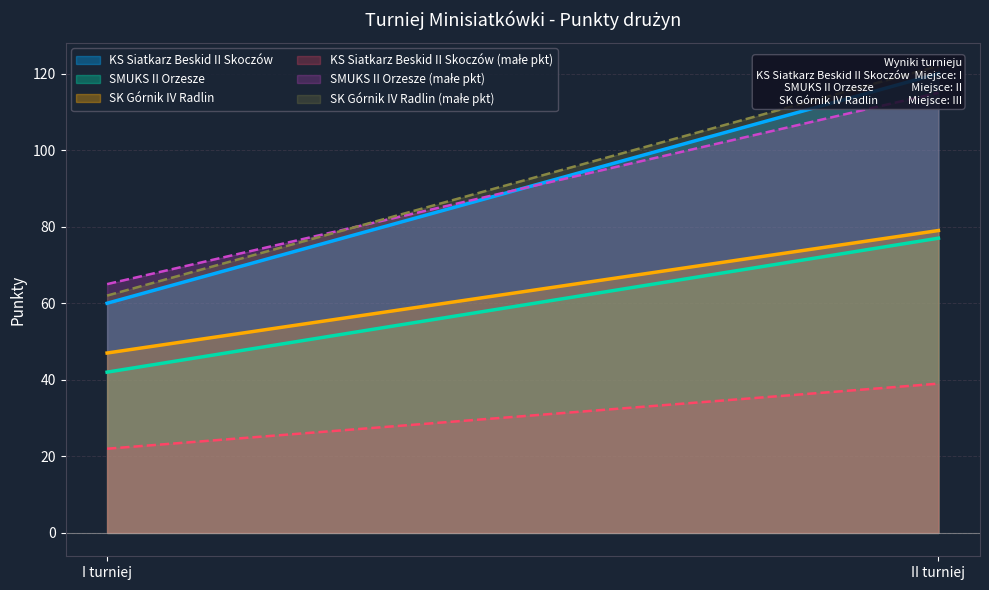

Which series has the largest total across all categories?

KS Siatkarz Beskid II Skoczów